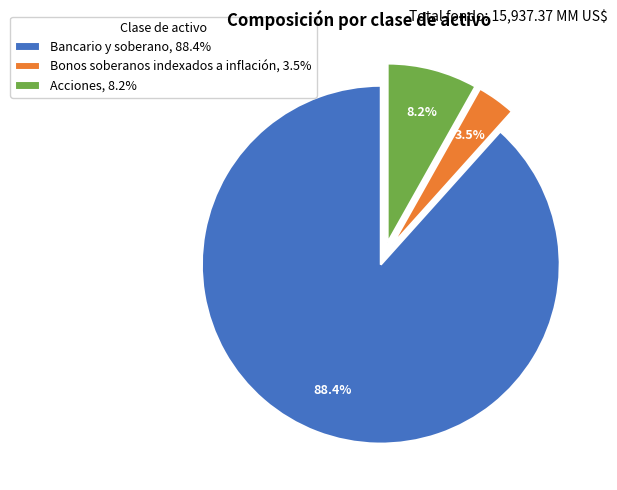

To the nearest percent, what portion does Acciones represent?

8%